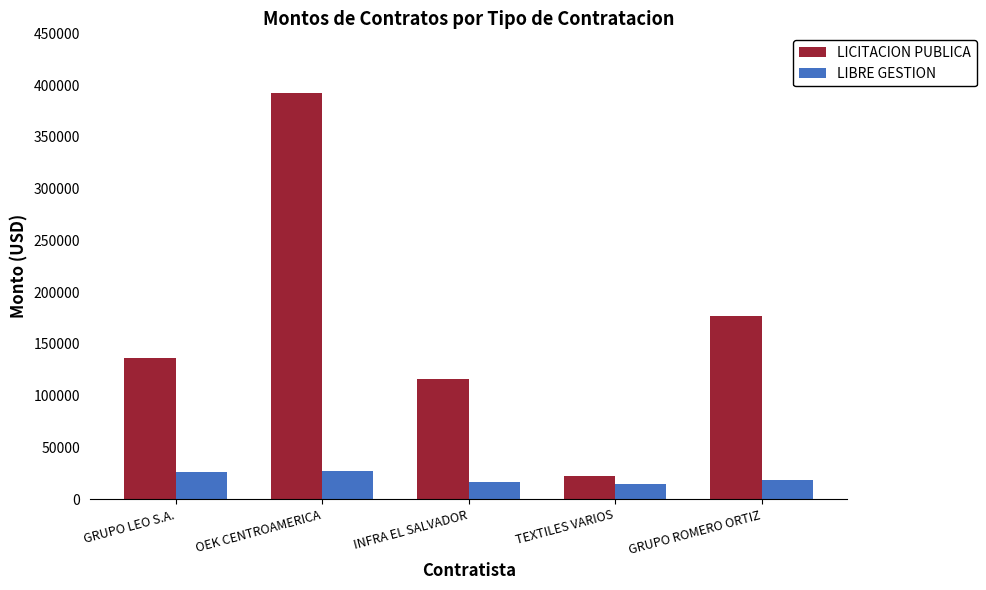

Are the bars grouped side by side (vs. stacked)?

Yes